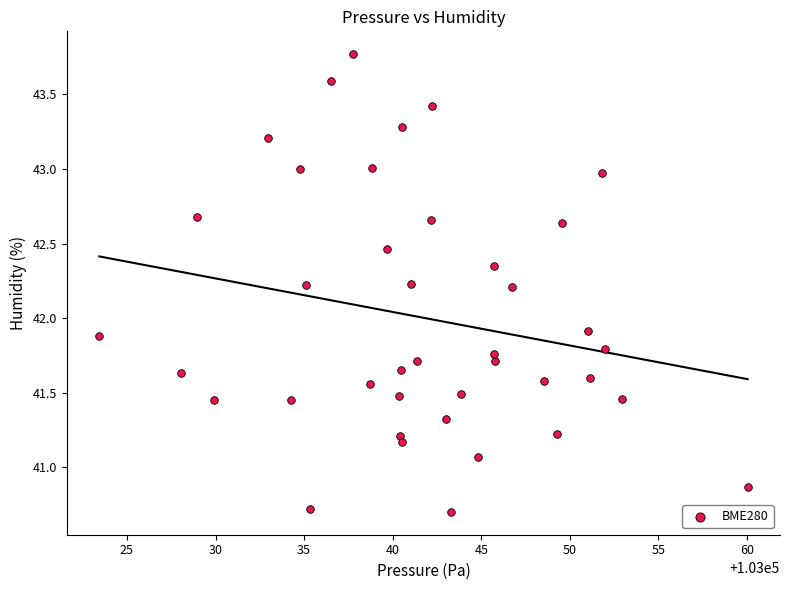

What is the range of Y values (max minus min)?

3.1